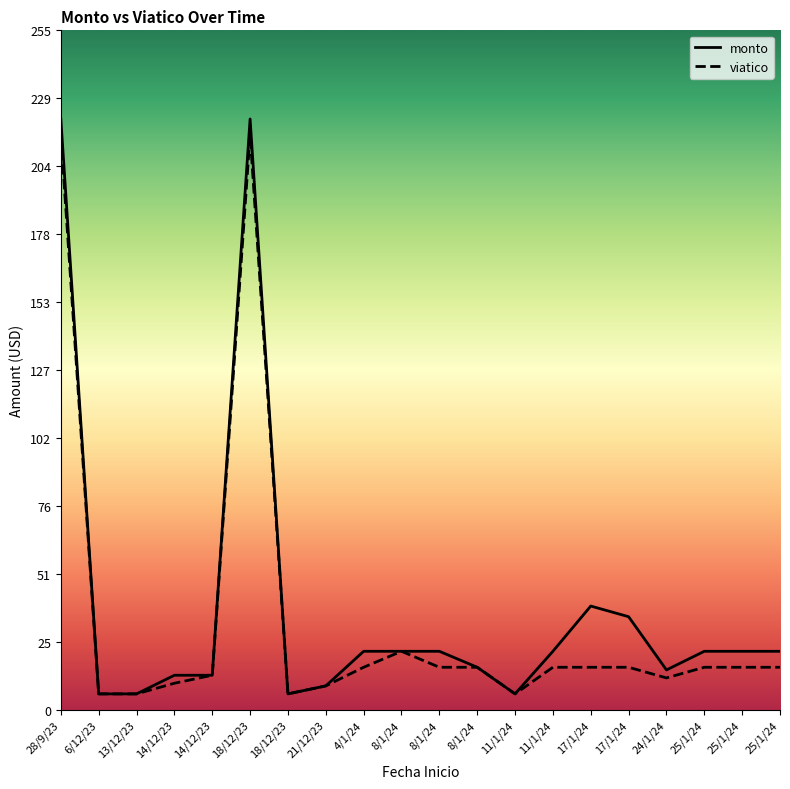

True or false: monto and viatico cross at least once.

False